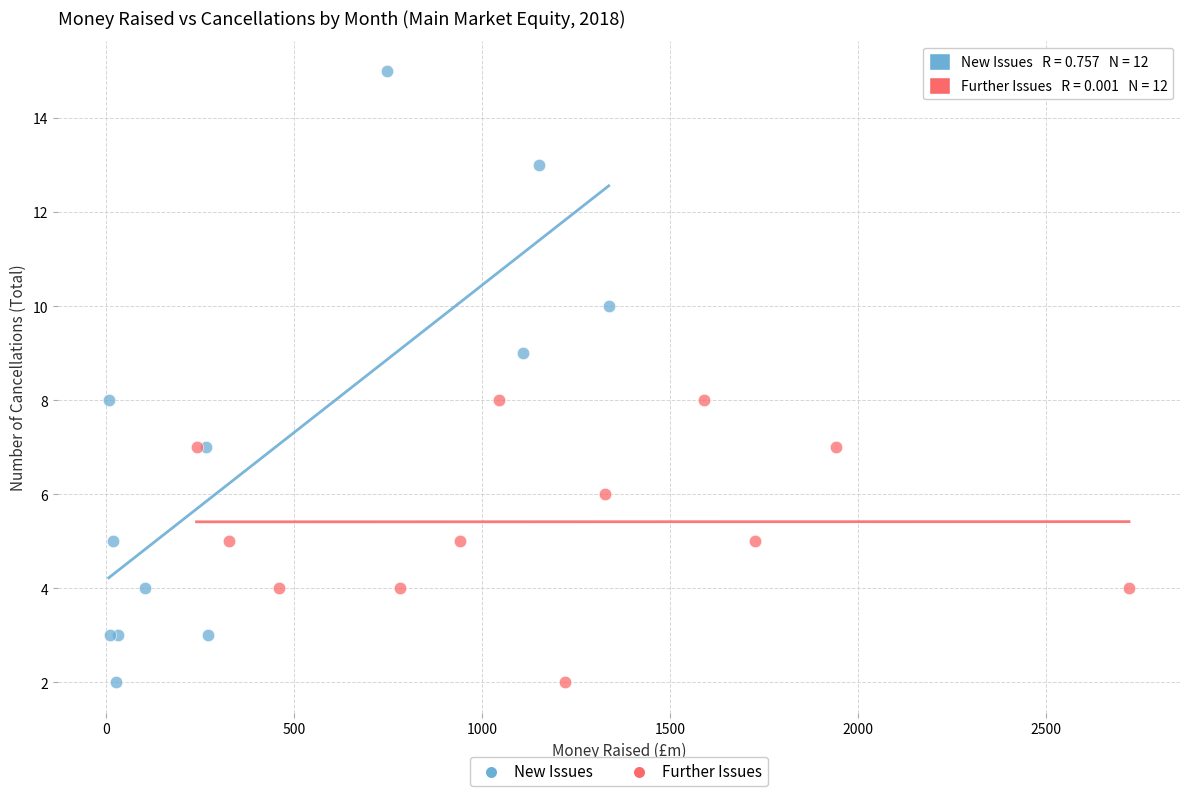

Which series has the largest Y range (max minus min)?

New Issues